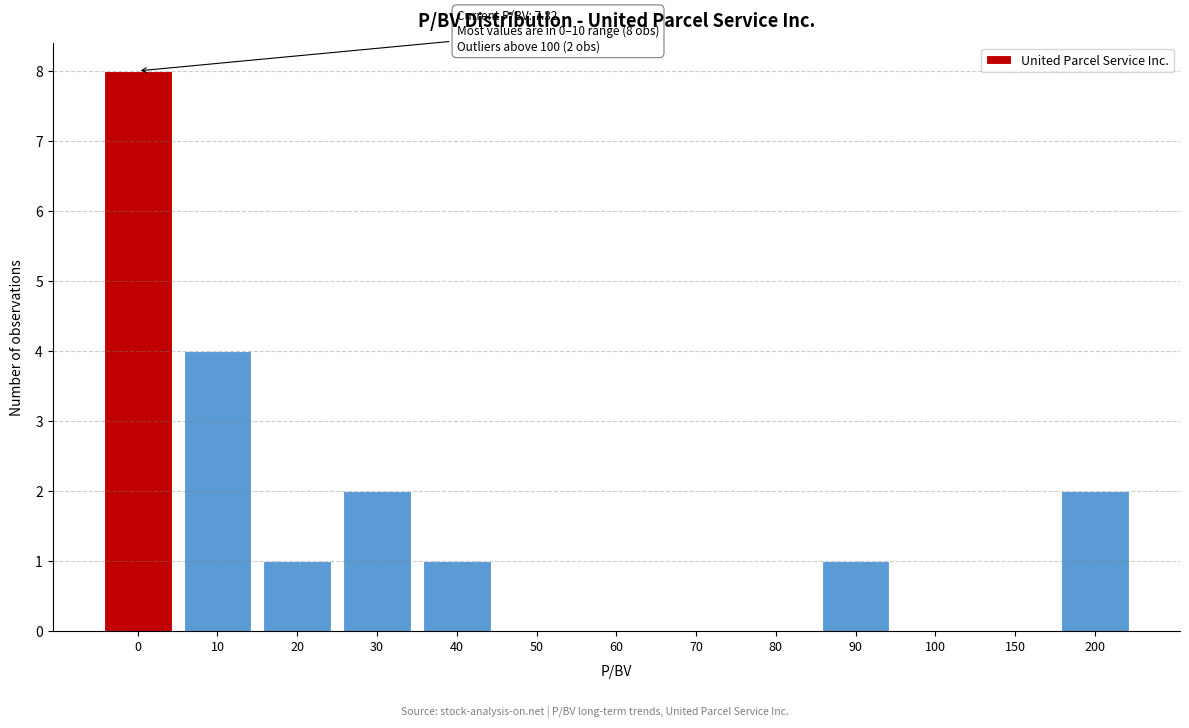

Reading left to right, extract all data points from this chart.

0=8	10=4	20=1	30=2	40=1	50=0	60=0	70=0	80=0	90=1	100=0	150=0	200=2